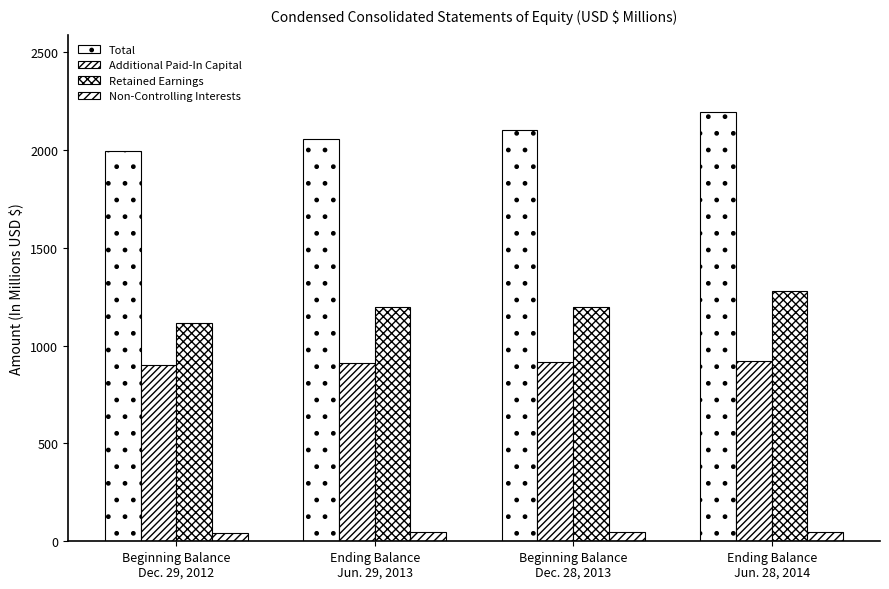

Where is Retained Earnings nearest to the value 1197?

Ending Balance
Jun. 29, 2013